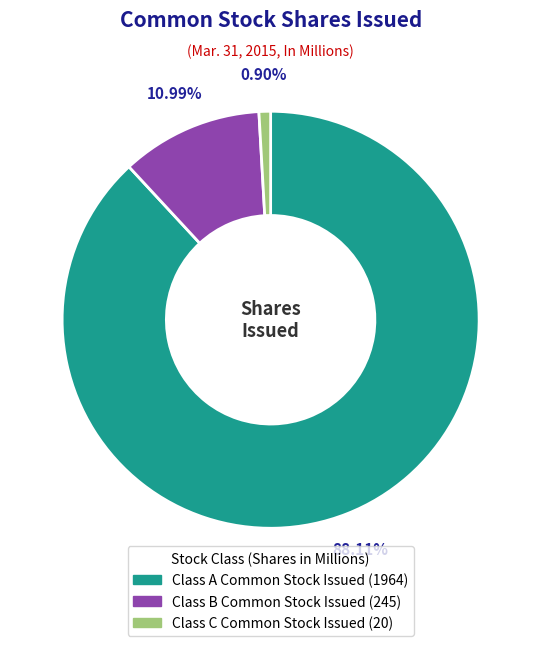

Which has a higher value, Class A Common Stock Issued or Class C Common Stock Issued?

Class A Common Stock Issued